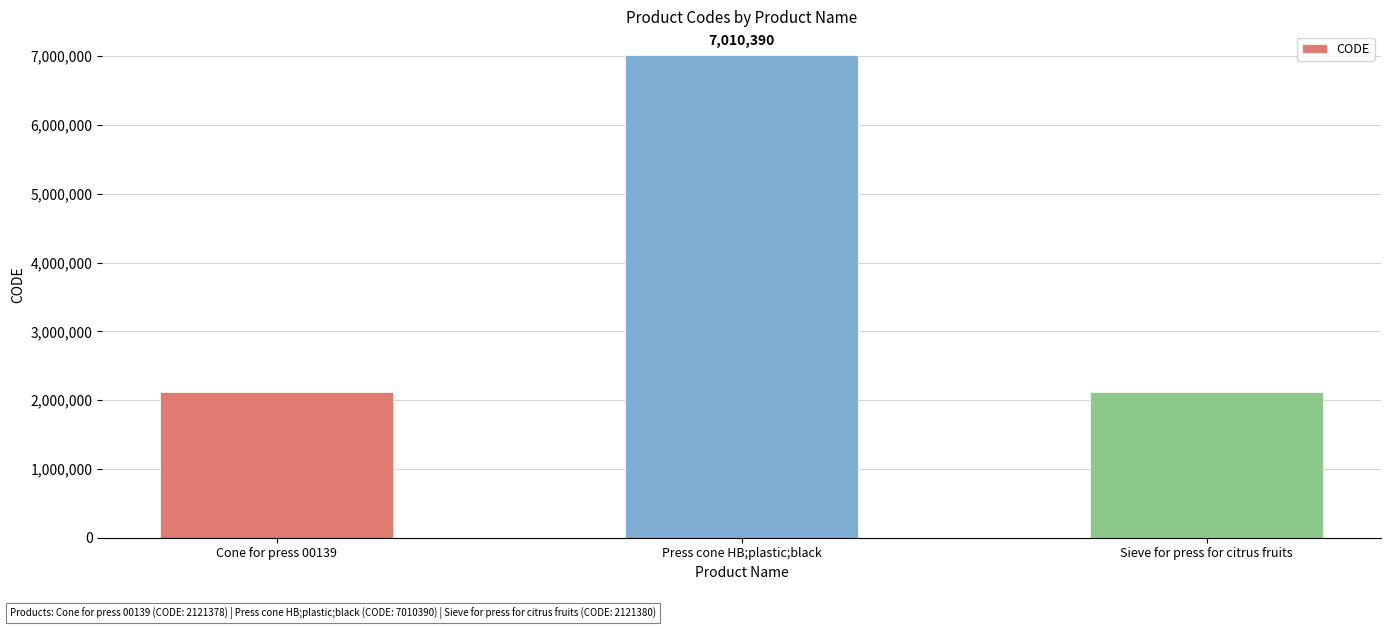

What position from the left is Press cone HB;plastic;black?

2